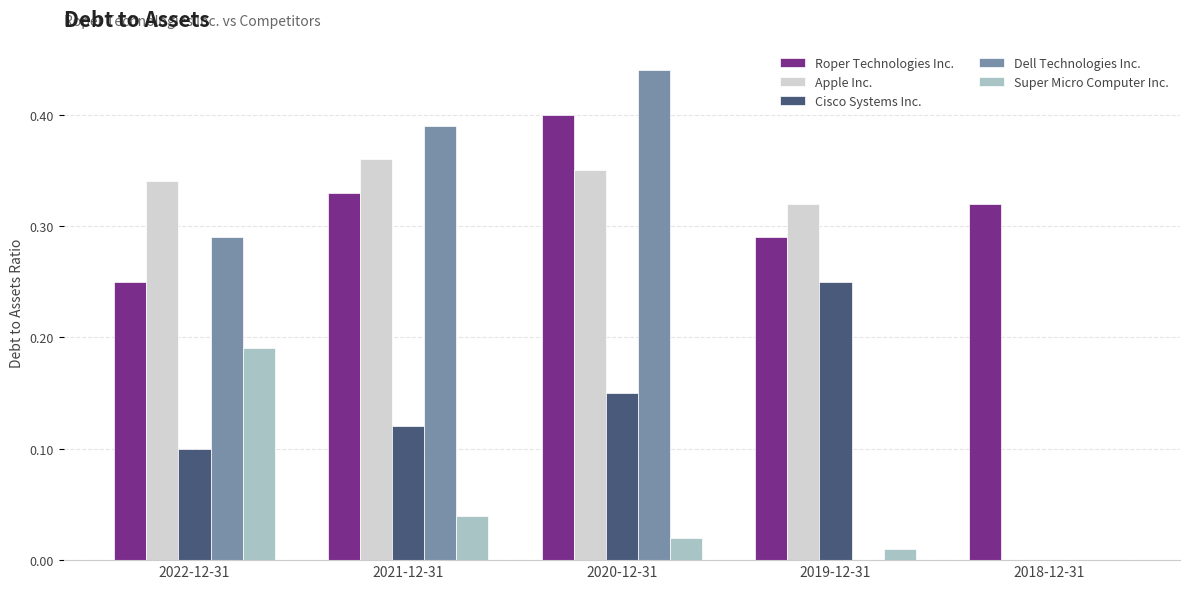

True or false: Dell Technologies Inc. has a value of 0.4 at 2021-12-31.

True